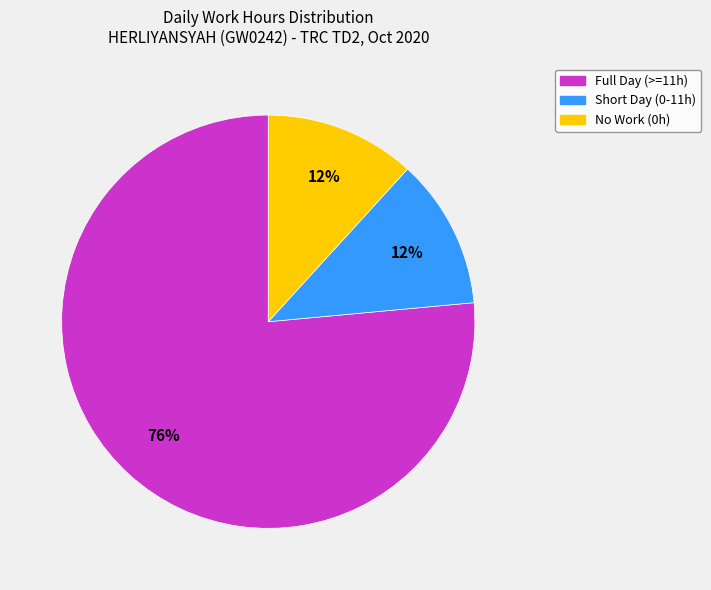

Is there any slice that represents more than half of the pie?

Yes